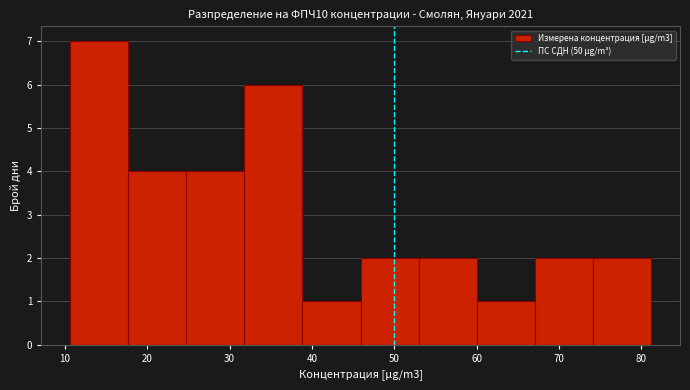

Reading left to right, list every bar in this chart as the range it spans on the x-axis followed by its height. Neither the bar edges nor the heights are printed on the chart, so give them approximately, as read against the axes.

11 to 18: 7
18 to 25: 4
25 to 32: 4
32 to 39: 6
39 to 46: 1
46 to 53: 2
53 to 60: 2
60 to 67: 1
67 to 74: 2
74 to 81: 2